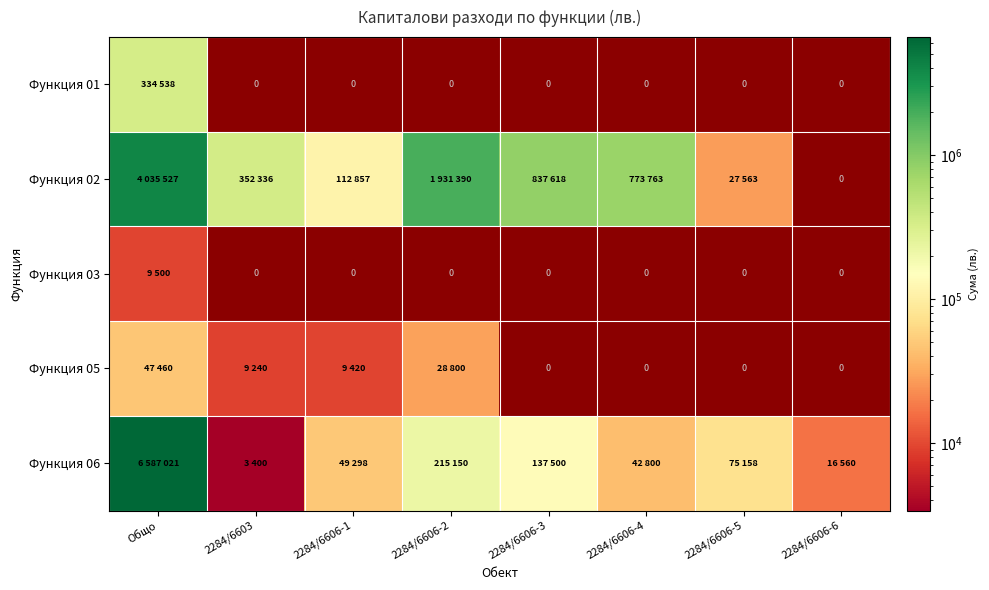

At how many categories does at least one series exceed 3113758?

1